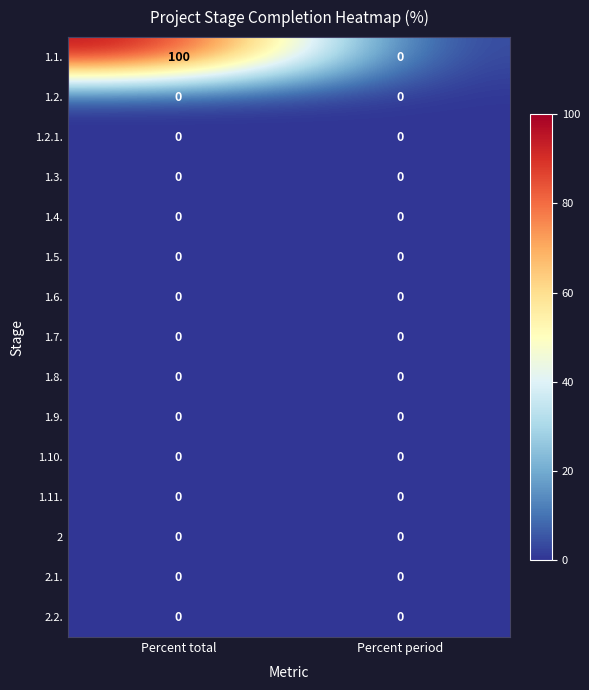

At which category is the sum across all series the highest?

Percent total